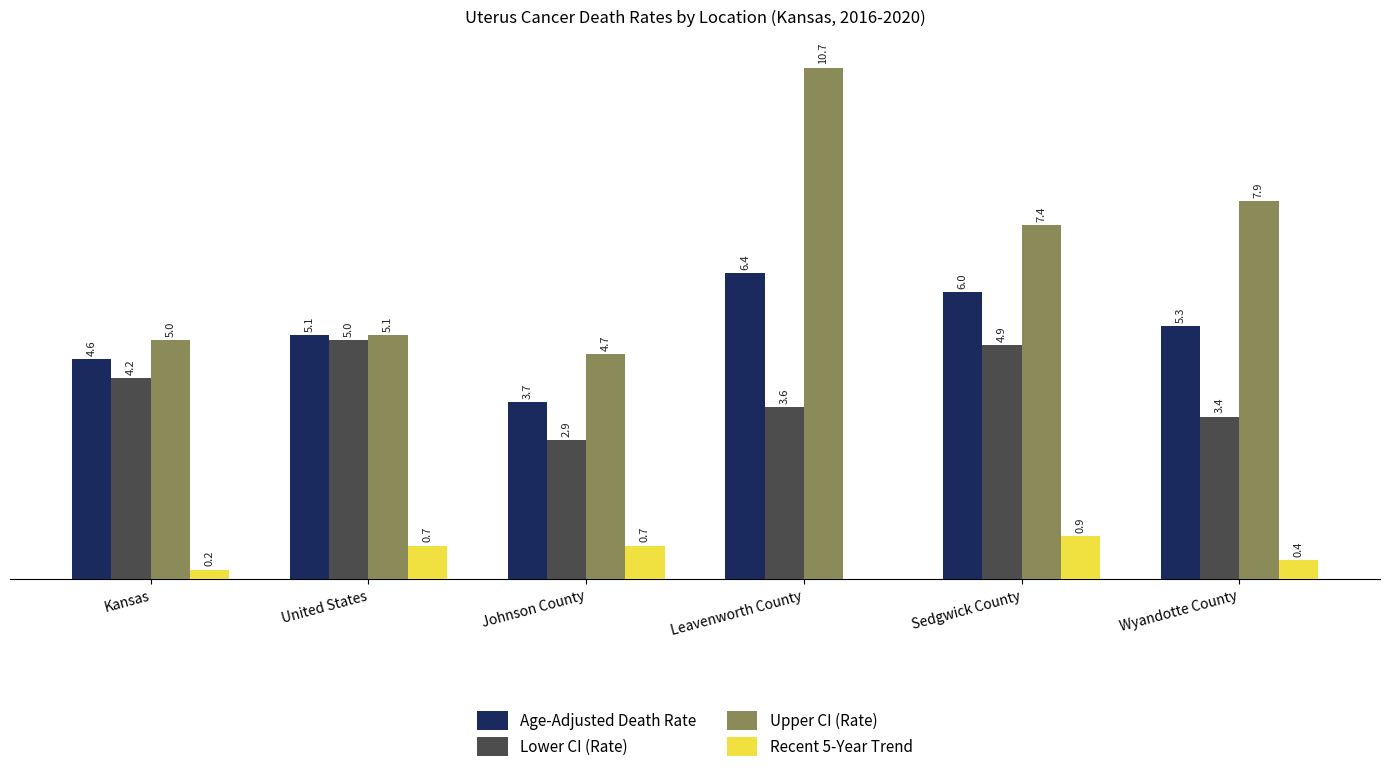

Which category has the highest value in the Recent 5-Year Trend series?

Sedgwick County